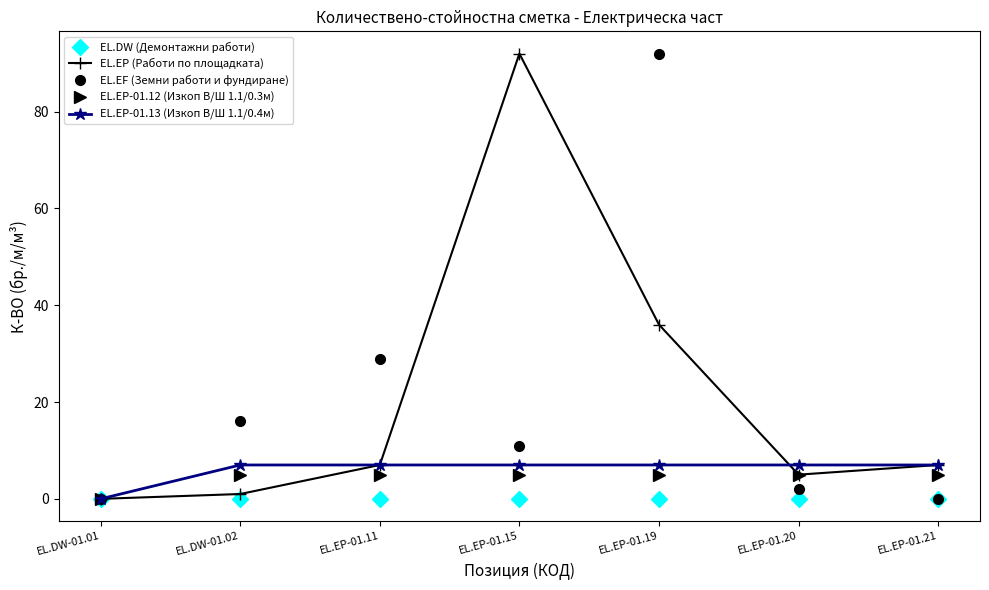

At which label does EL.EP (Работи по площадката) reach its minimum?

ЕL.DW-01.01